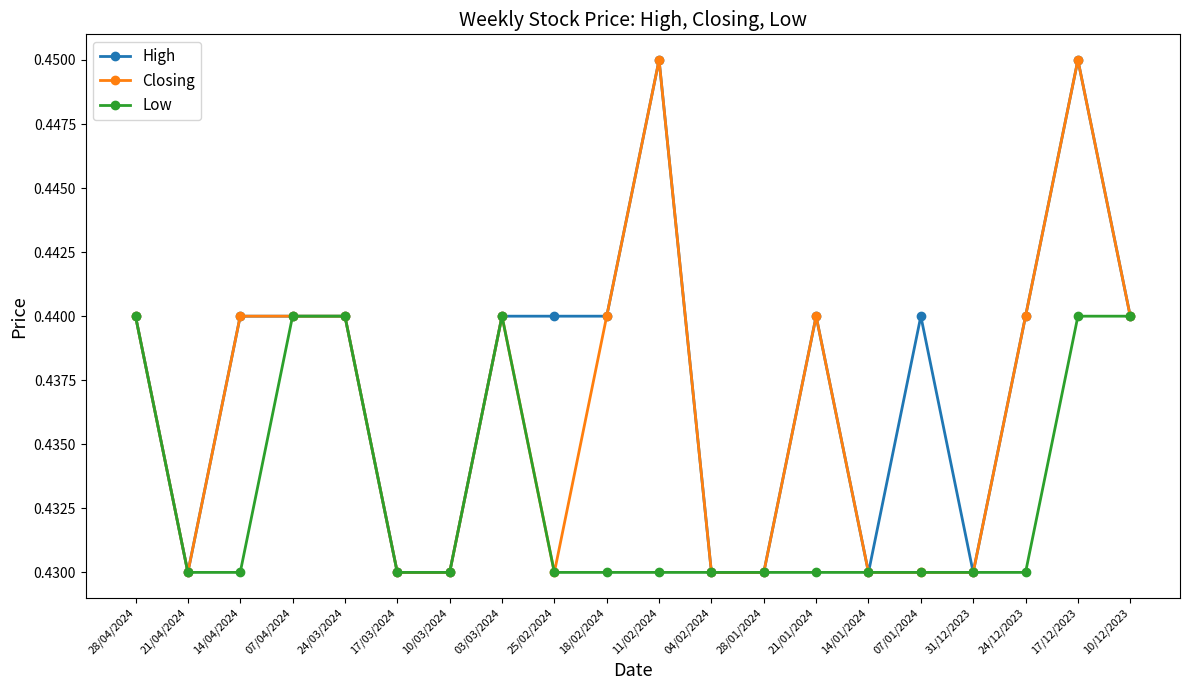

True or false: Closing has a value of 0.2 at 28/04/2024.

False